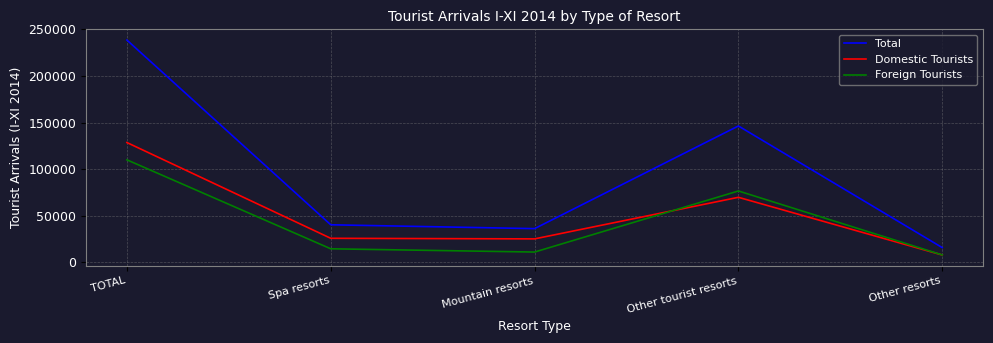

Is it true that Total equals 23882 at Other resorts?

False